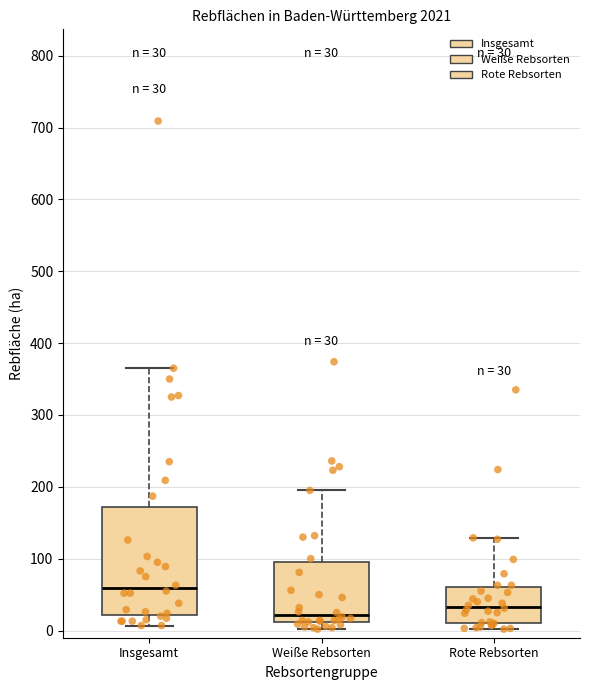

Which box has the lowest median line?

Weiße Rebsorten